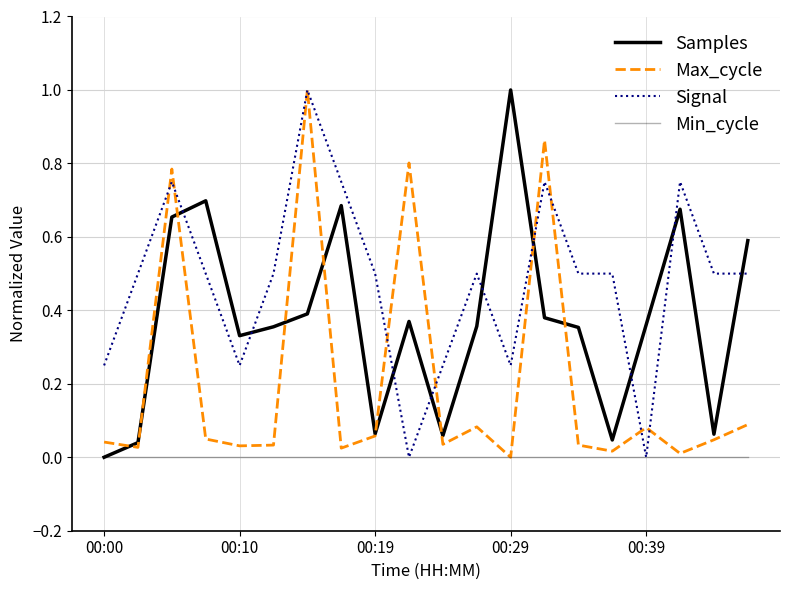

True or false: Min_cycle has more than 2 points higher than both neighbors.

False